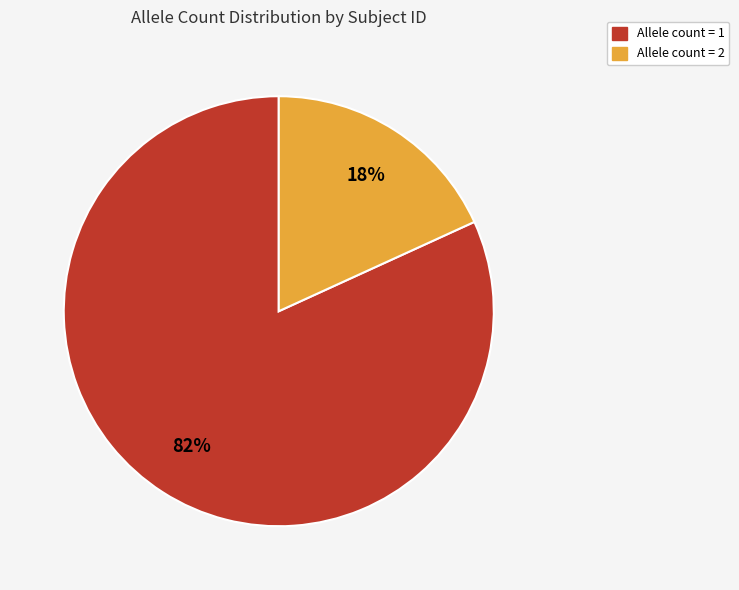

Count the number of slices in the pie.

2